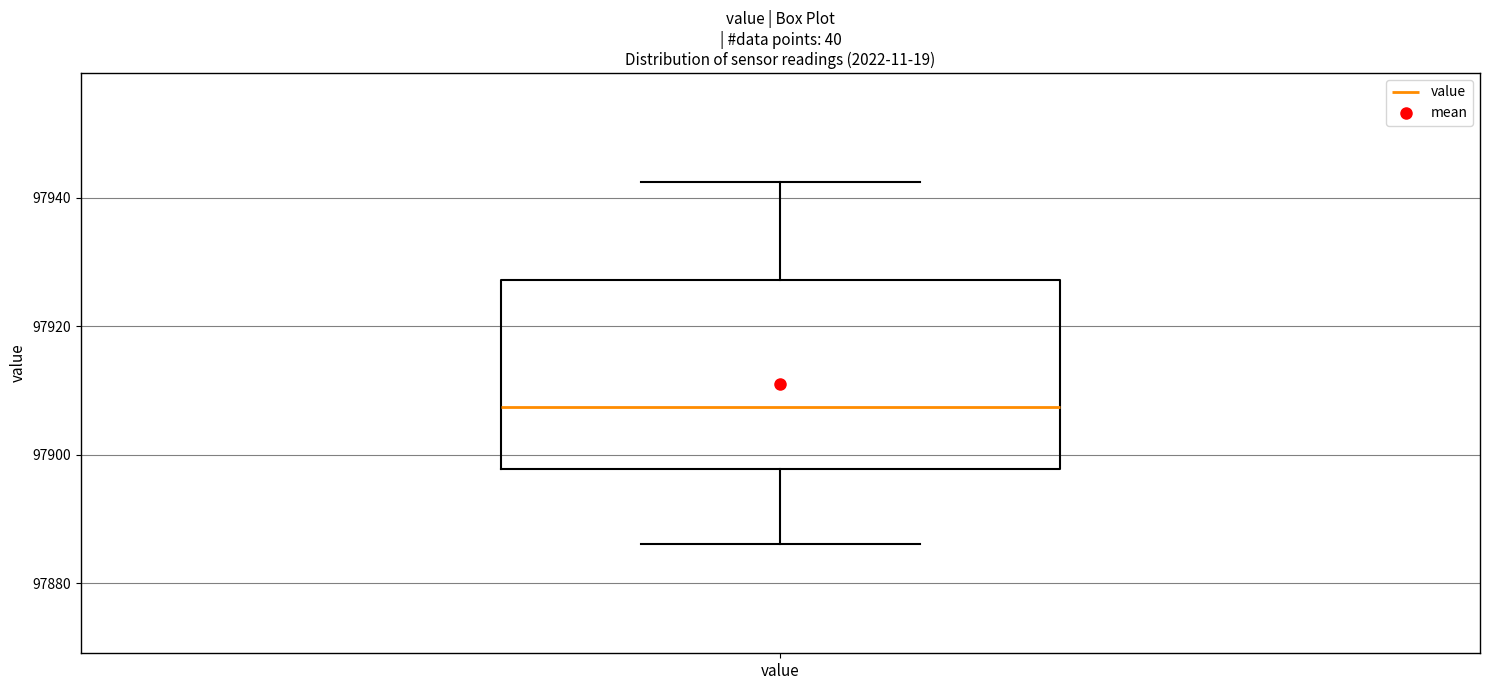

Where is the lower edge of the box for value on the y-axis? The values are not printed on the chart, so give them approximately, as read against the axis.

97898